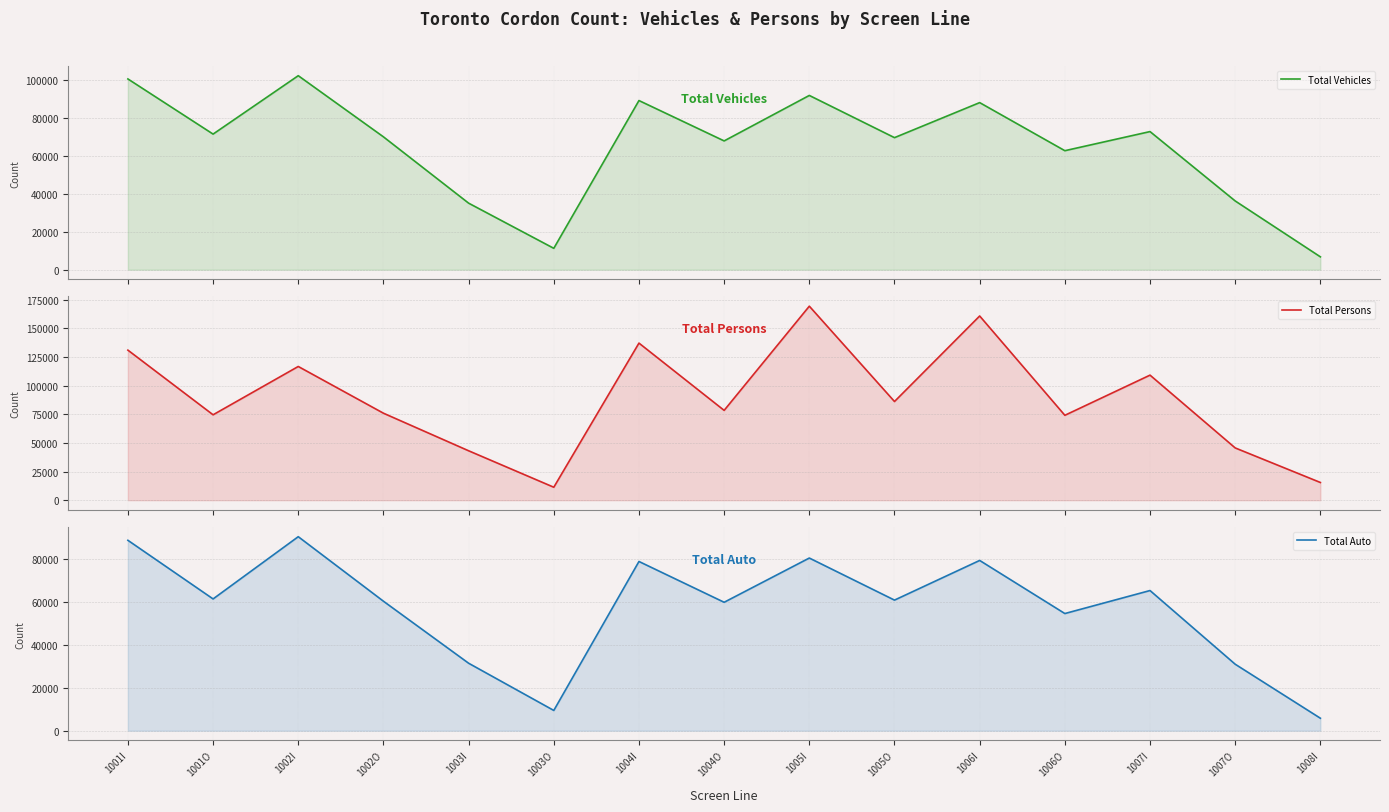

What is the difference between the maximum and minimum values in the Total Vehicles series?

95472